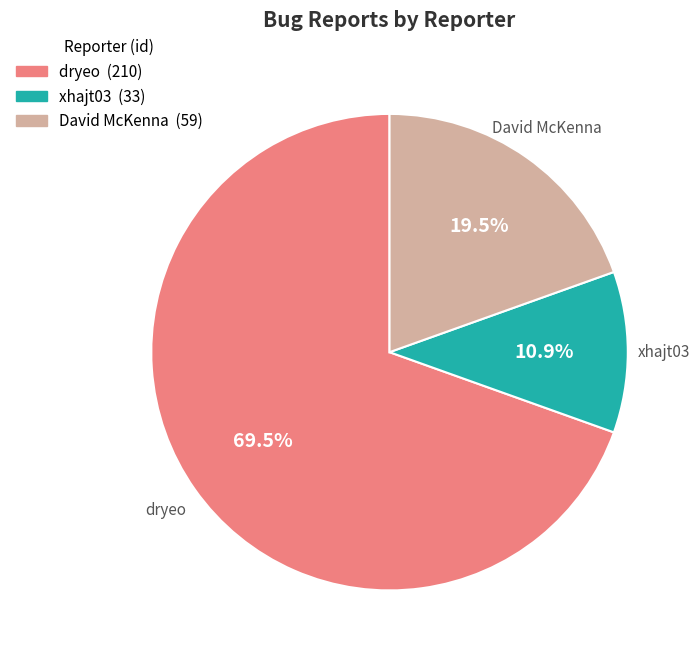

What percentage is NOT represented by David McKenna?

80.5%